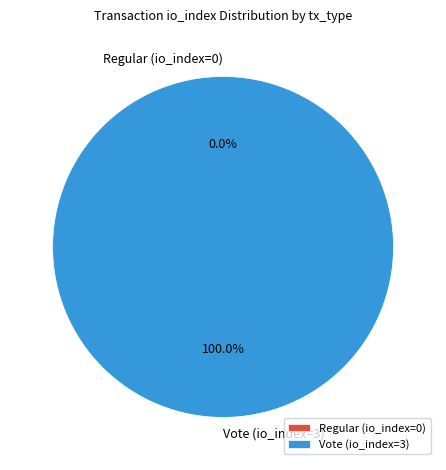

What is the majority slice?

Vote (io_index=3)